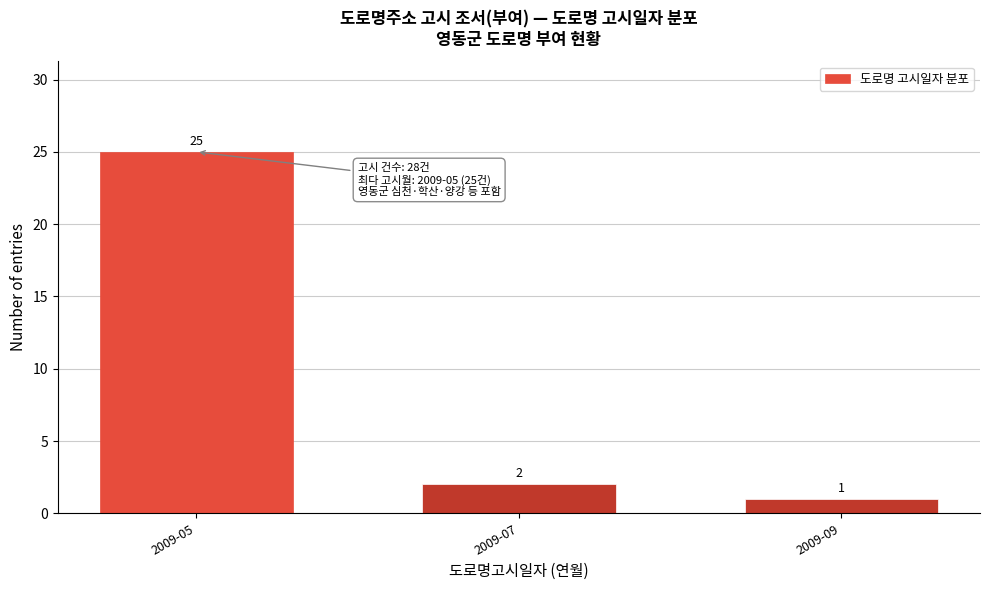

Reading left to right, list all the values displayed in this chart.

25	2	1